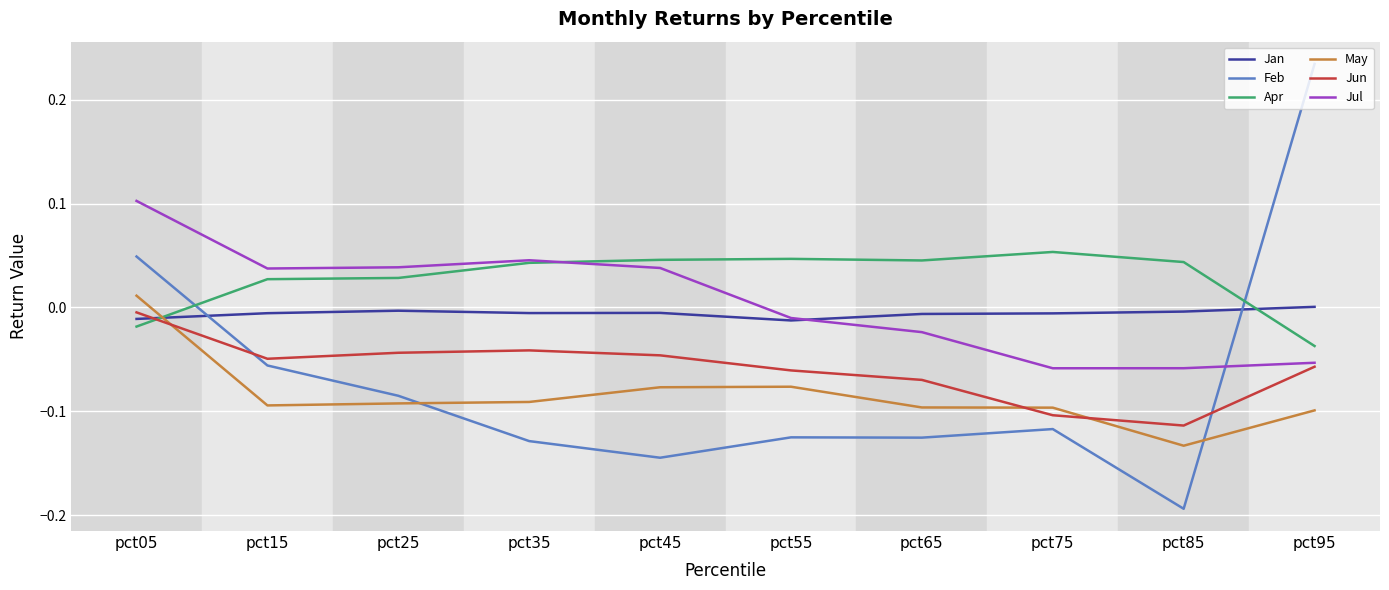

Which series has the widest spread of values?

Feb